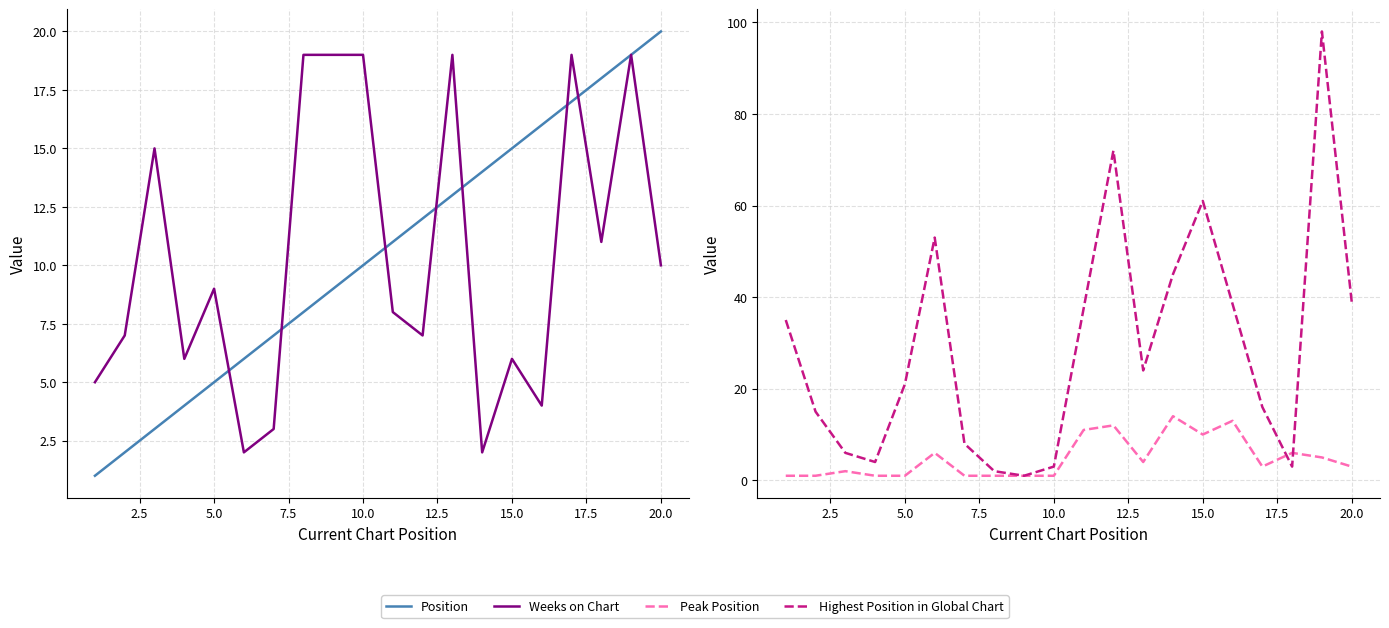

At which category is the sum across all series the highest?

19